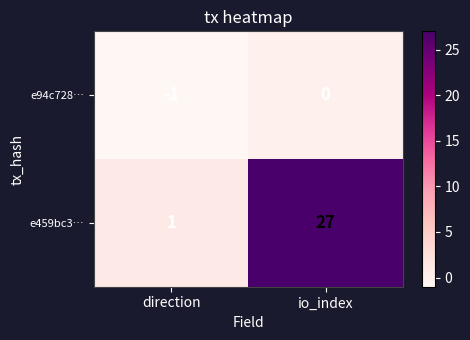

Reading left to right, extract all data points from this chart.

e94c728…: direction=-1	io_index=0
e459bc3…: direction=1	io_index=27